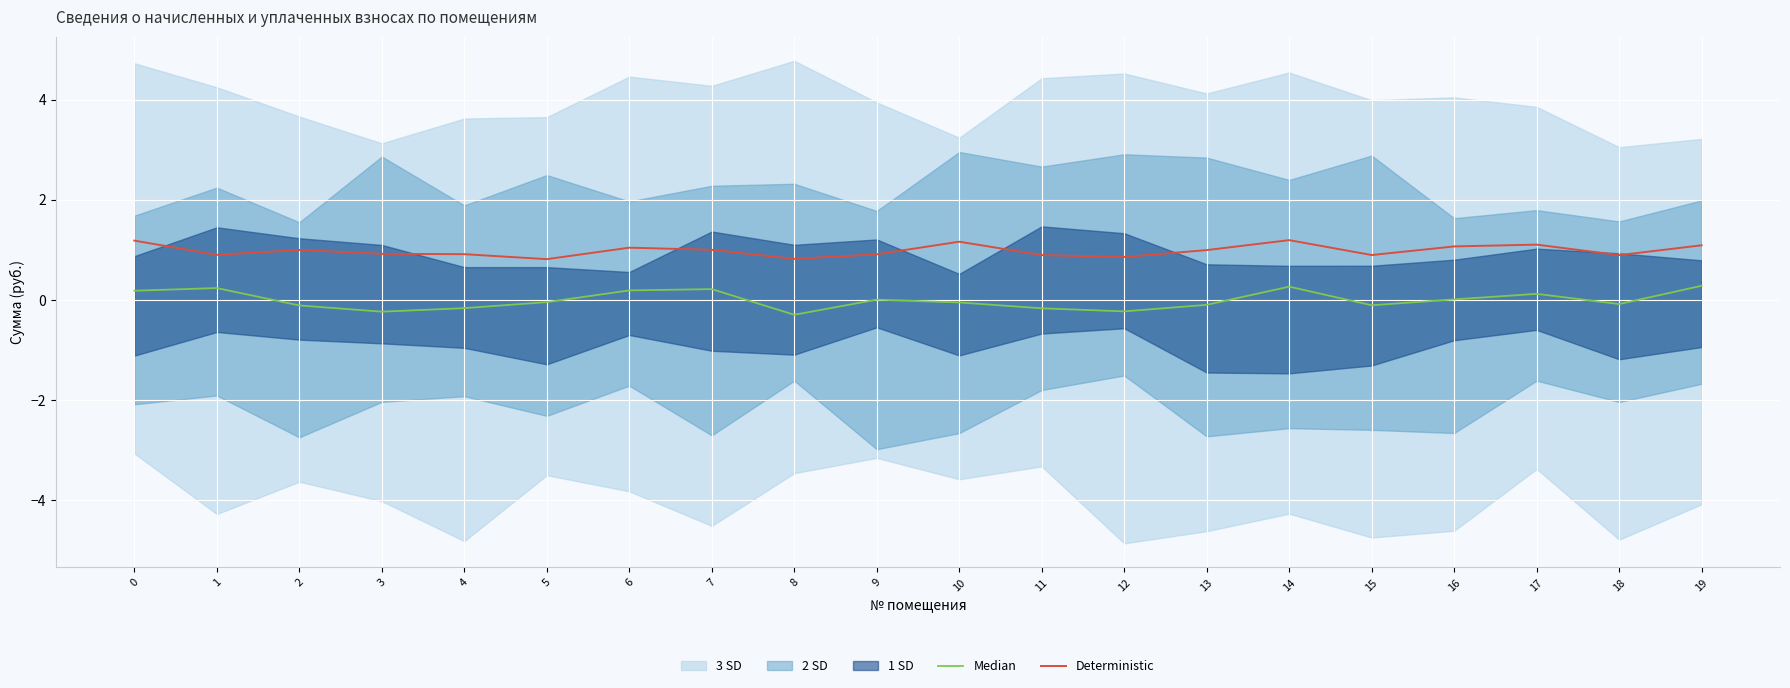

How many interior local peaks does the Median series have?

5